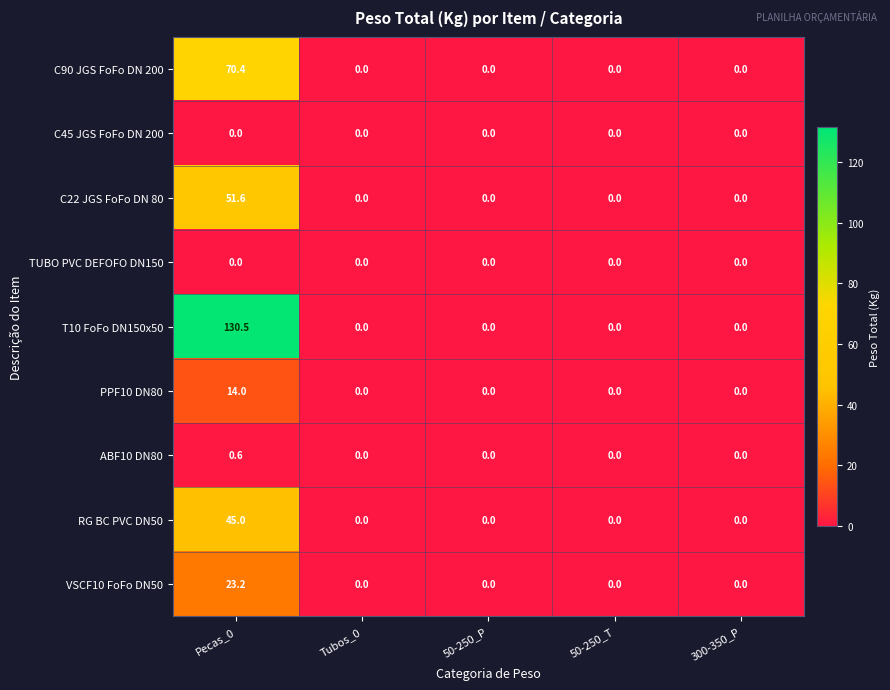

Between Pecas_0 and 50-250_T, which series saw the biggest shift?

T10 FoFo DN150x50